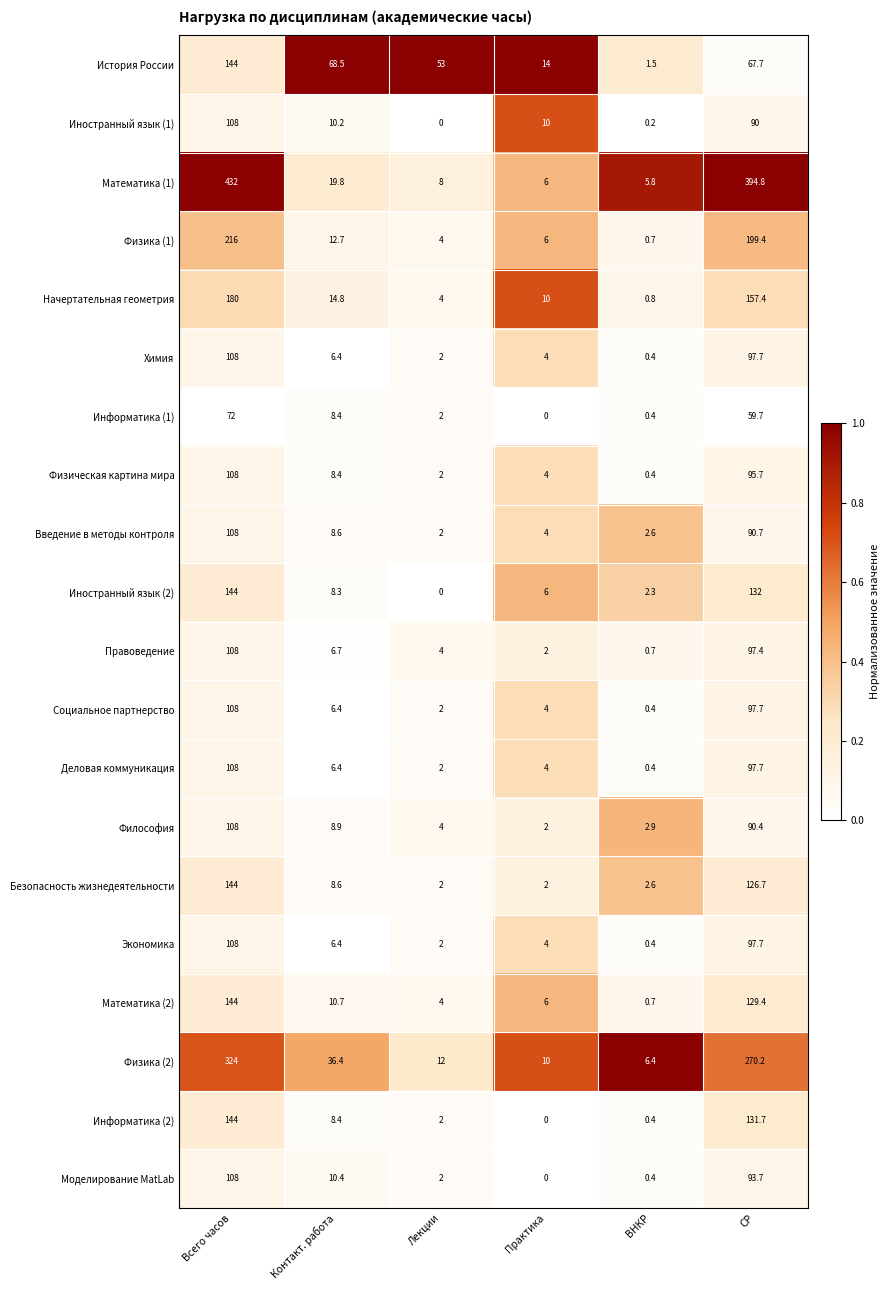

Count the number of data series in this chart.

20